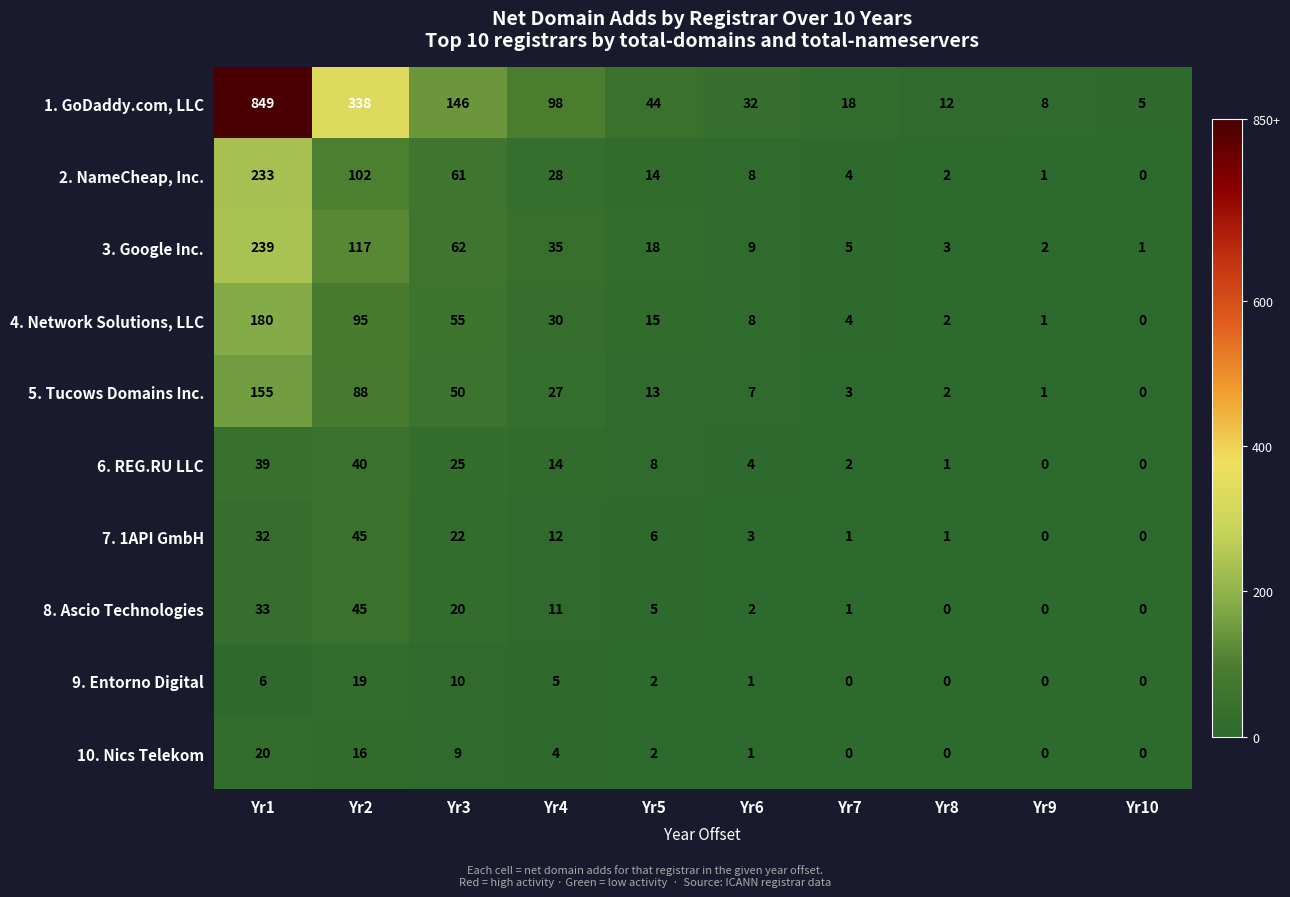

At which label does 5. Tucows Domains Inc. first exceed 13?

Yr1